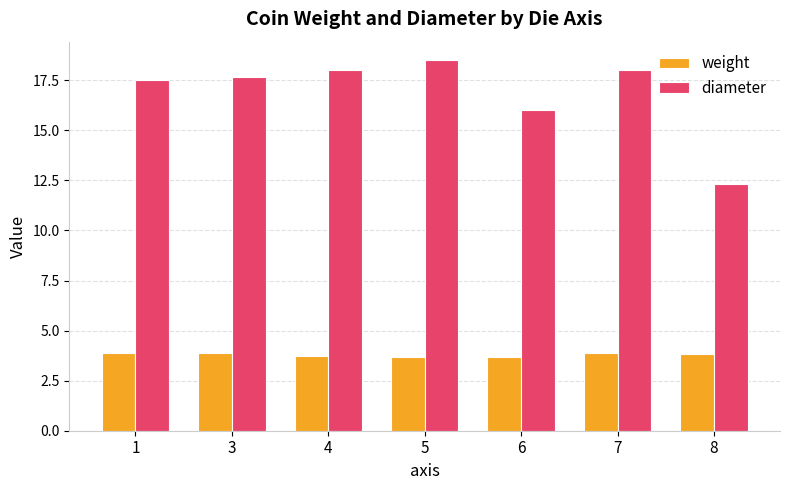

Is the value of weight at 6 greater than the value of diameter at 3?

No